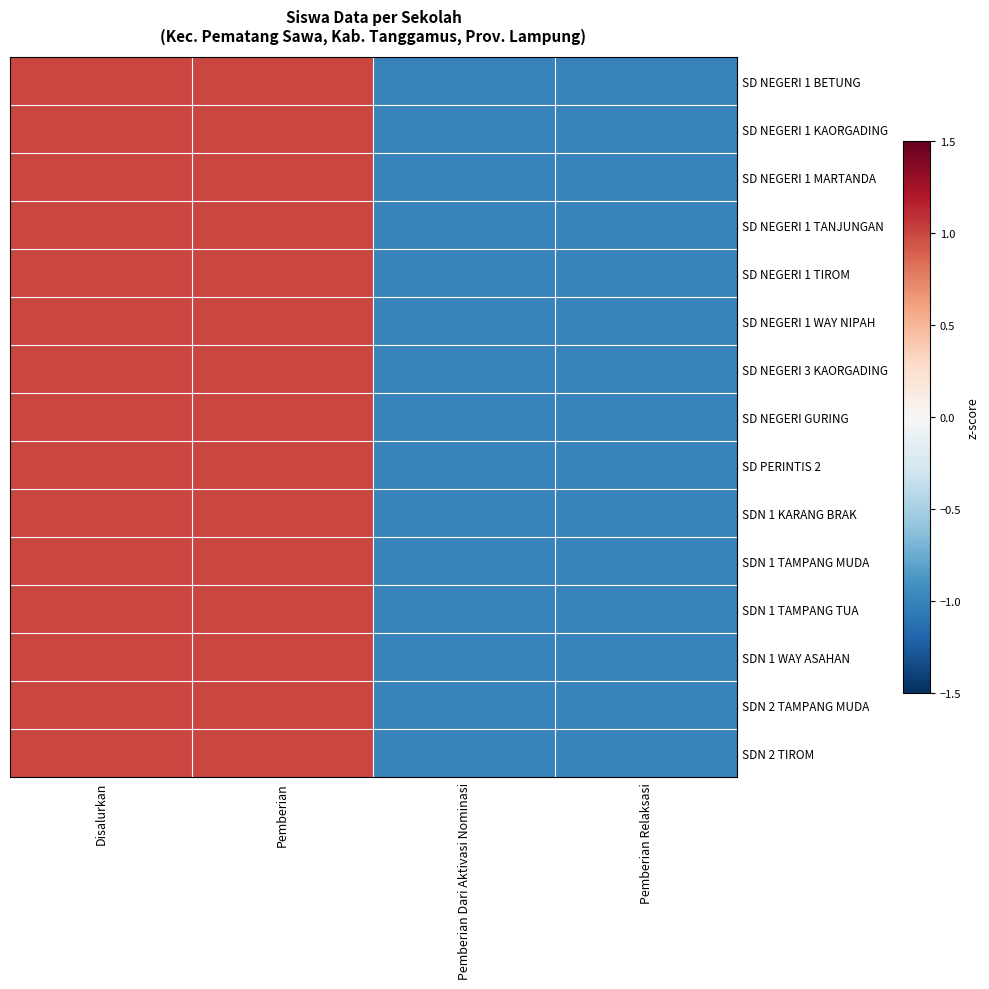

Which label corresponds to the smallest value in the chart?

Pemberian Dari Aktivasi Nominasi